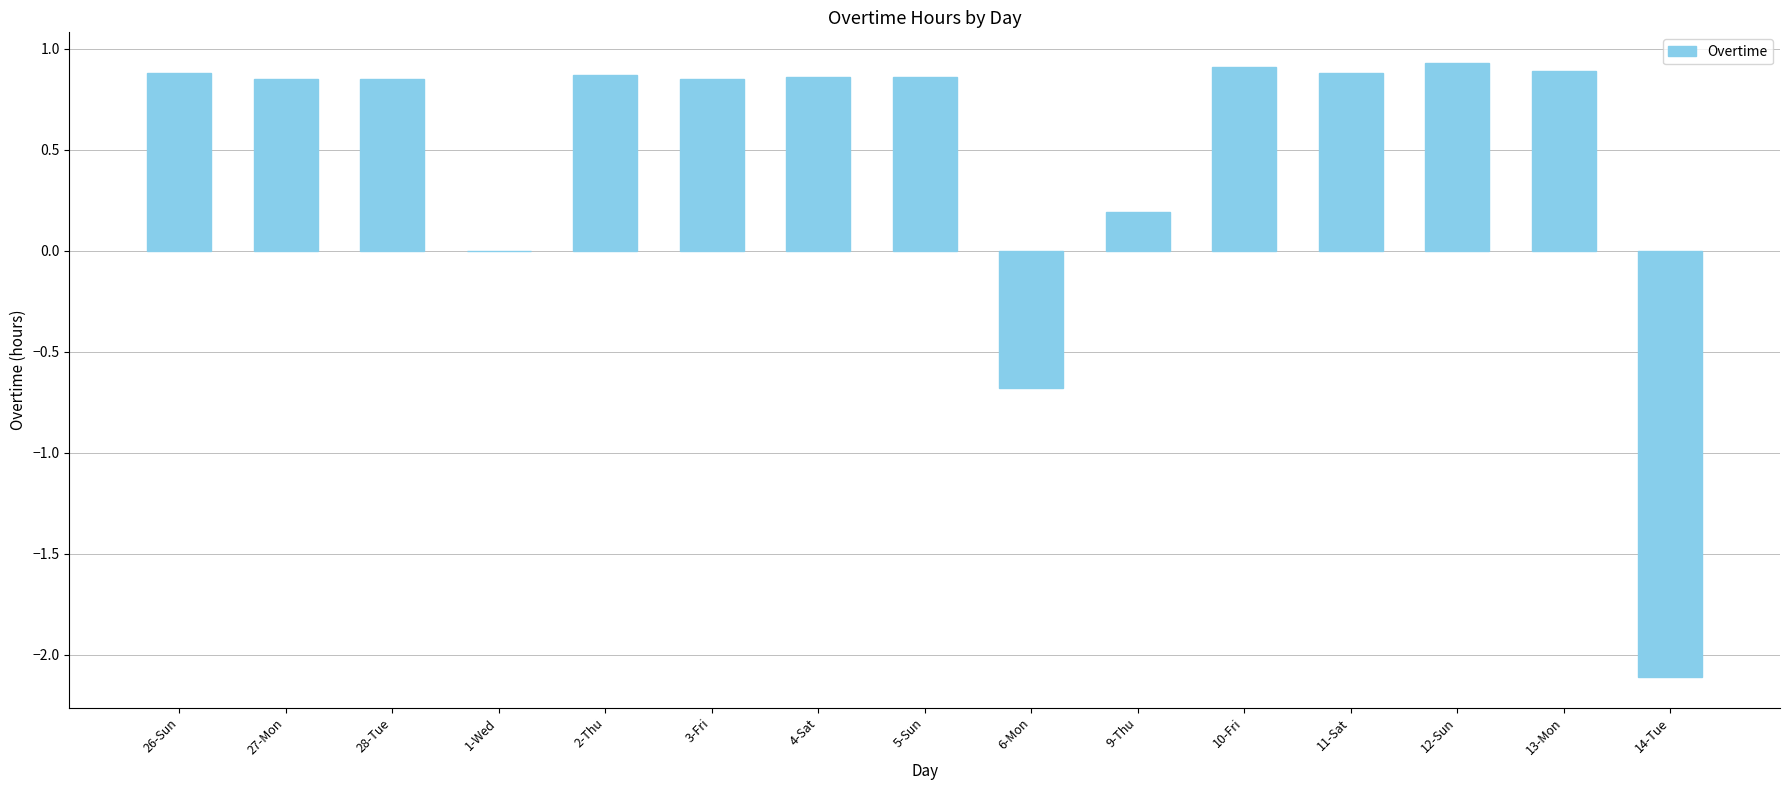

What is the change in value from 27-Mon to 6-Mon?

-1.5